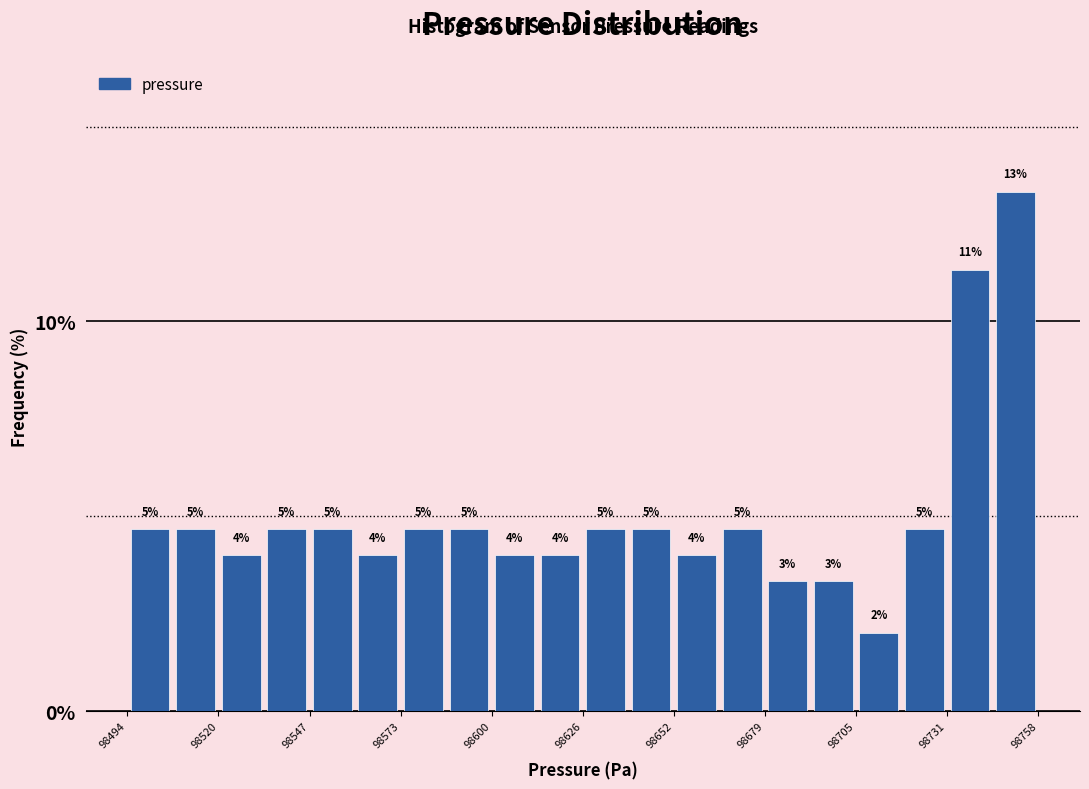

Around what value on the x-axis is the tallest bar? Give the approximate position of its centre, as read against the axis.

98750